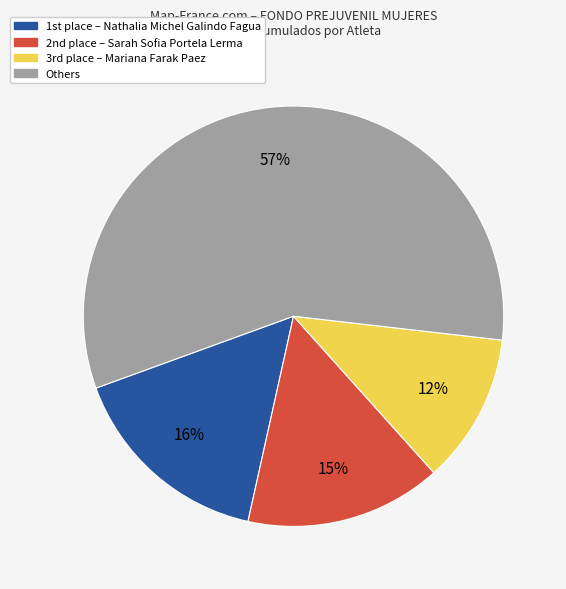

Is Others the majority of the pie?

Yes